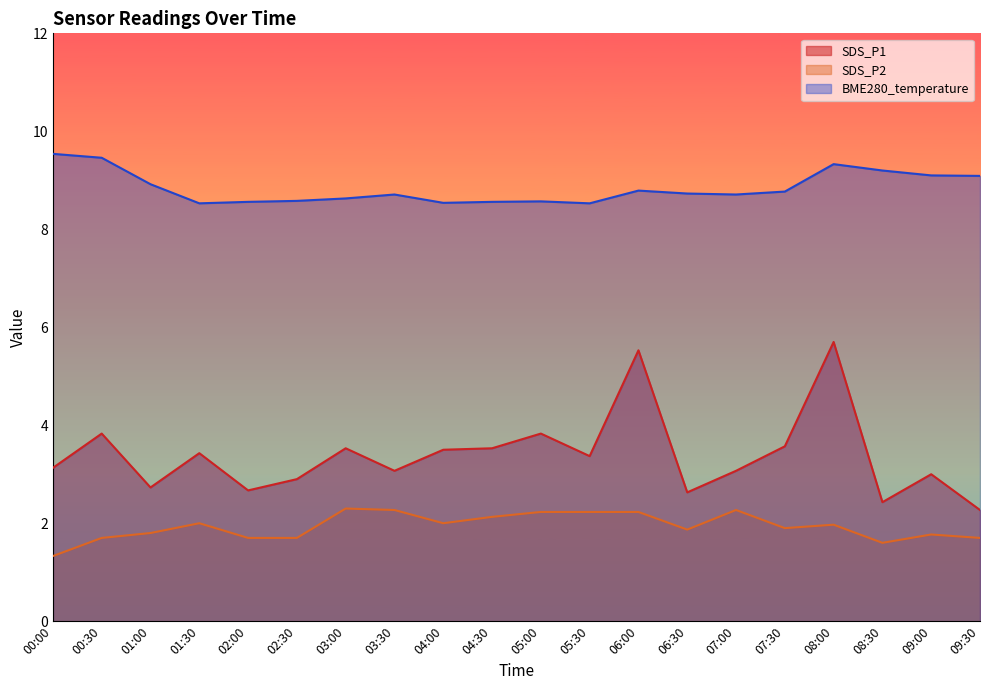

Is the value of SDS_P2 at 05:00 greater than the value of SDS_P1 at 07:30?

No